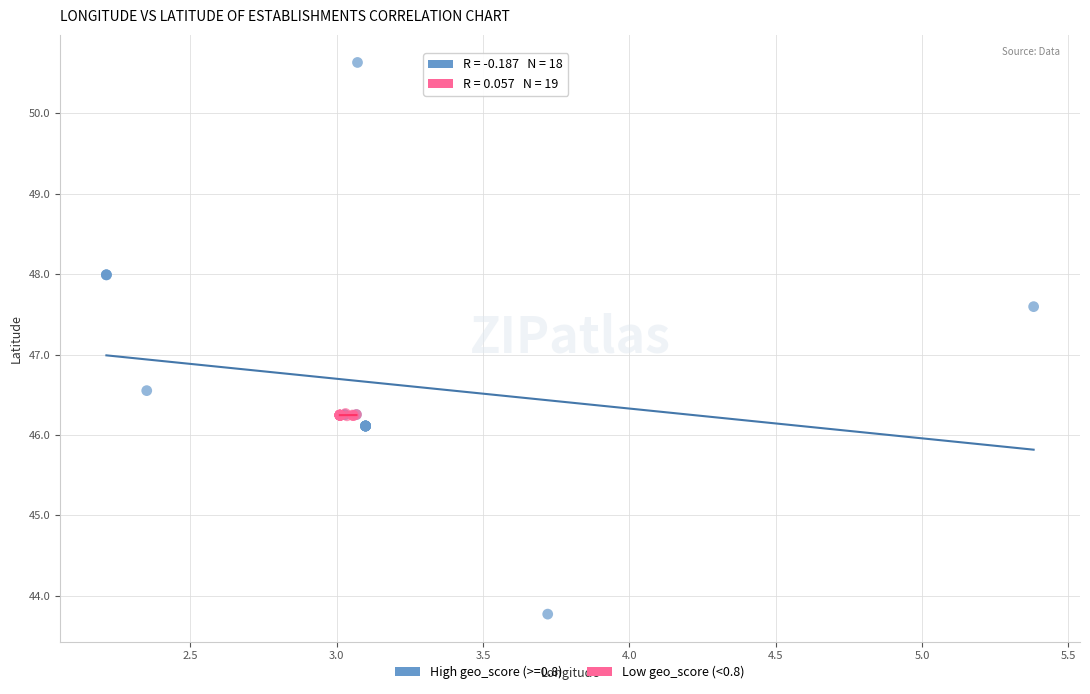

Which series contains the highest Y value?

High geo_score (>=0.8)